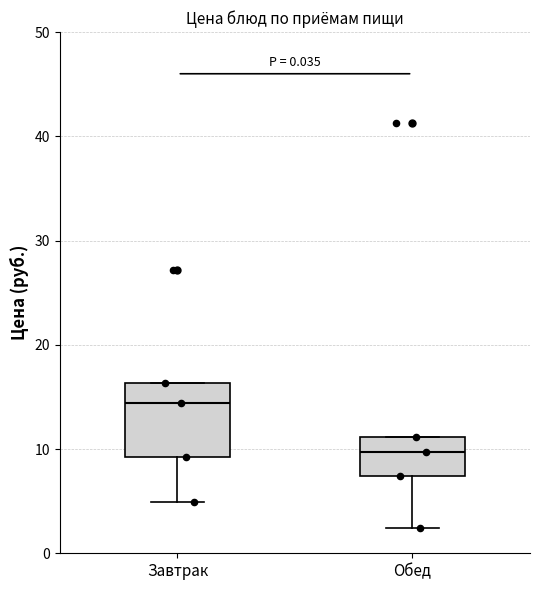

Where is the upper edge of the box for Завтрак on the y-axis? The values are not printed on the chart, so give them approximately, as read against the axis.

16